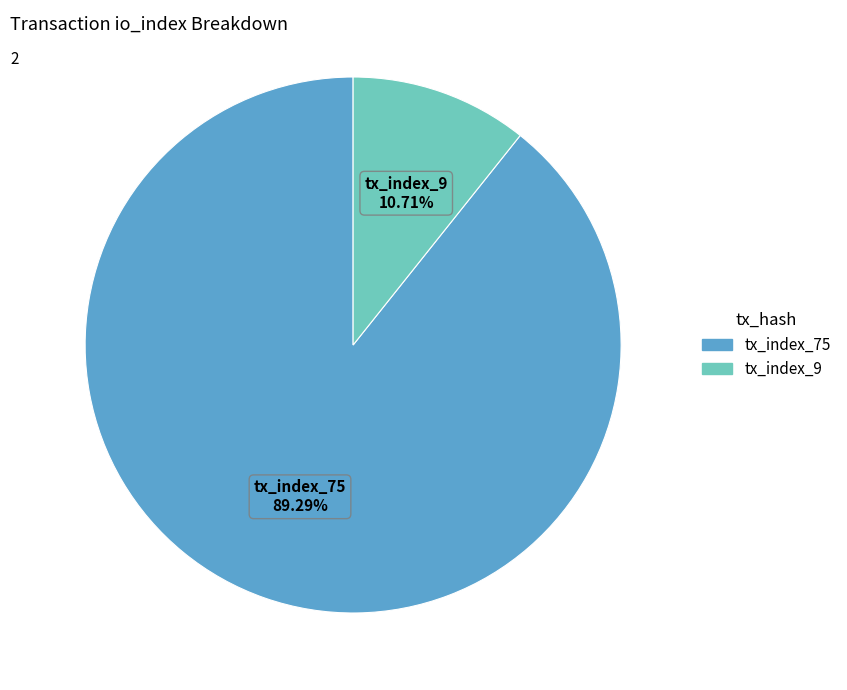

Rank the categories by value from highest to lowest.

tx_index_75, tx_index_9